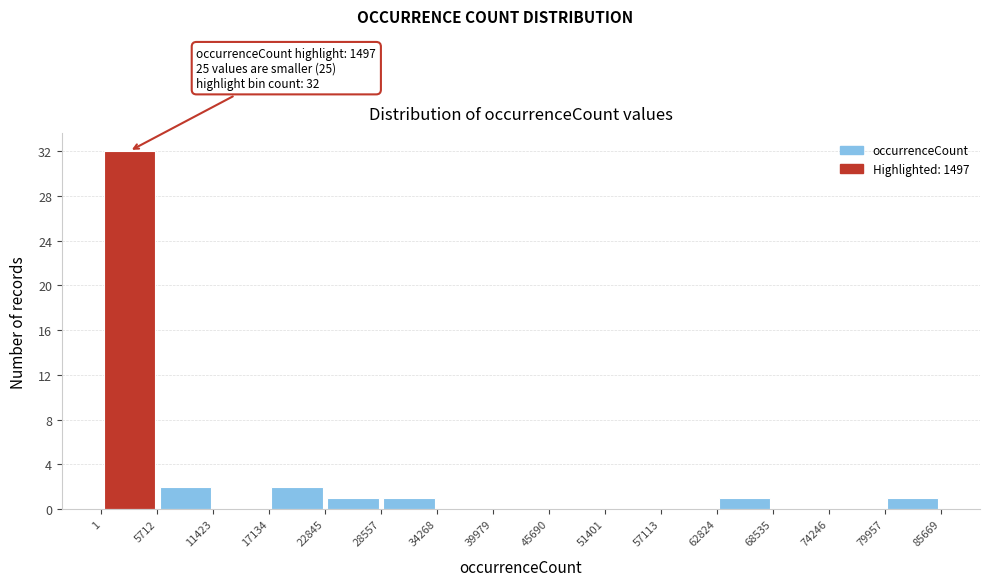

Which range on the x-axis has the tallest bar?

1 to 5712